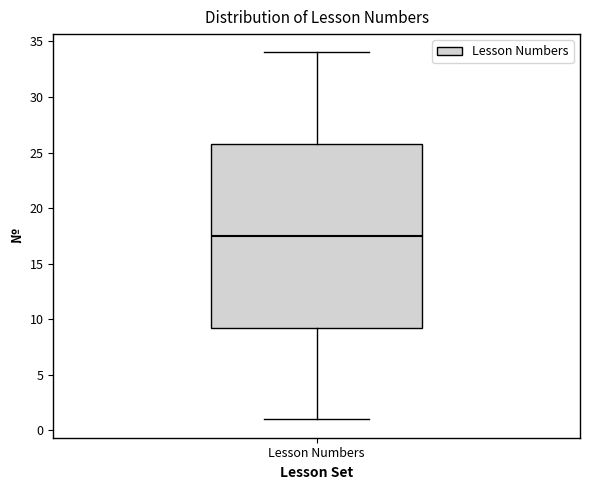

Where does the median line of the box for Lesson Numbers sit on the y-axis? The values are not printed on the chart, so give them approximately, as read against the axis.

17.5